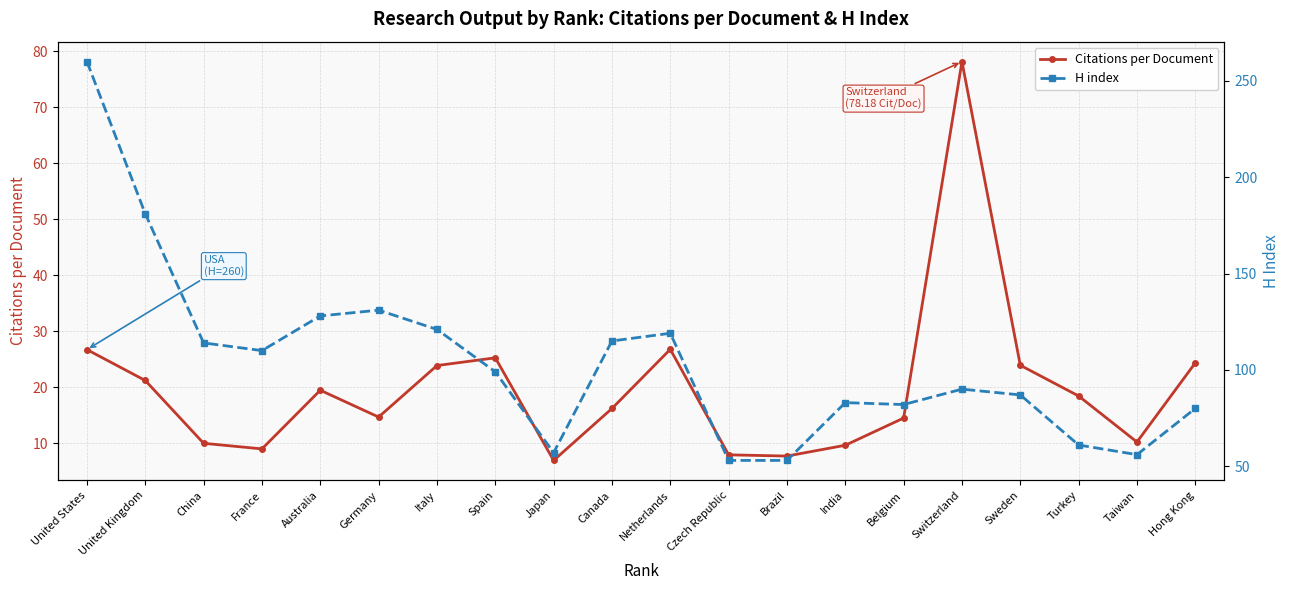

At which category does H index reach its first local peak?

Germany